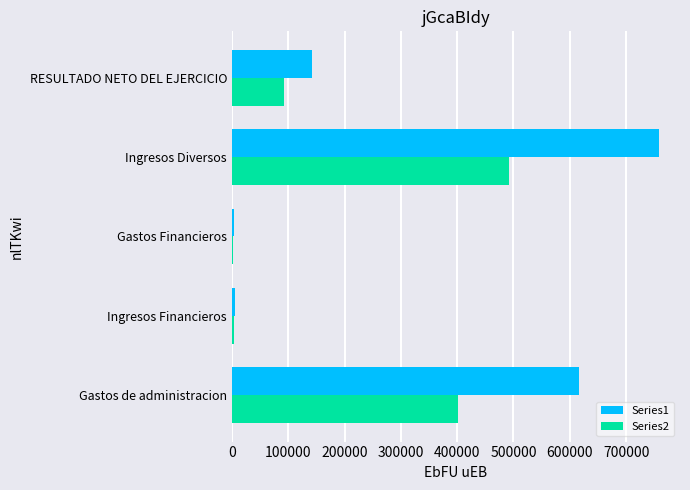

What is the sum of all Series1 values?

1525313.1